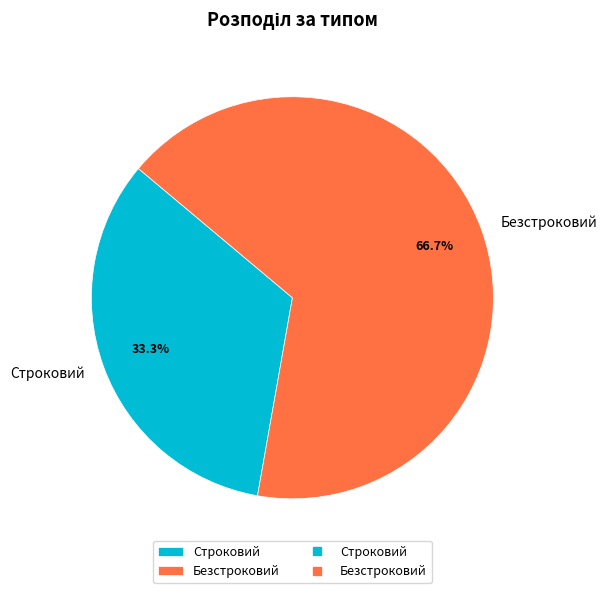

The Строковий slice represents 33% of the pie. True or false?

True